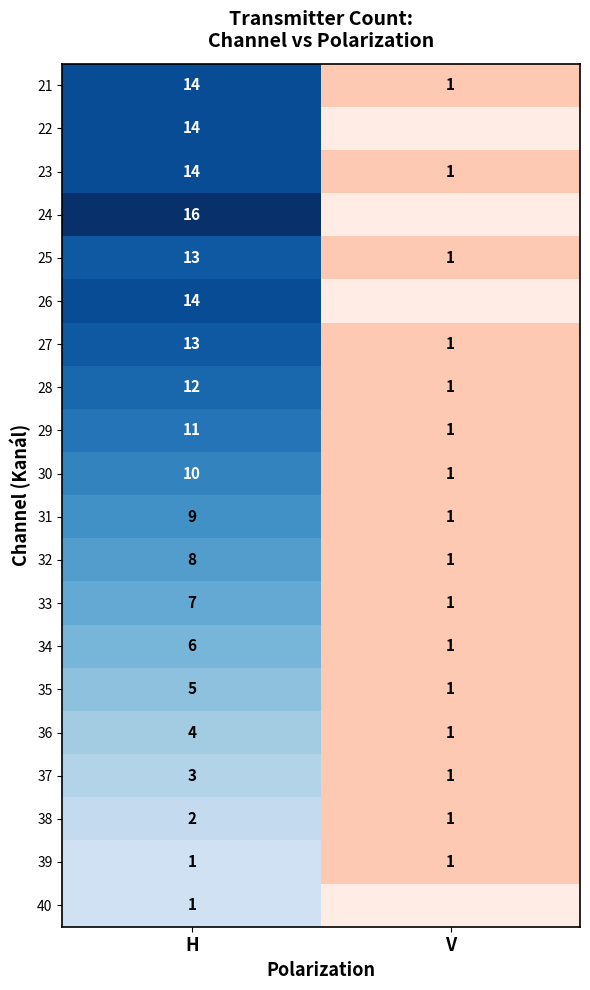

The 21 series shows 10 at H. True or false?

False